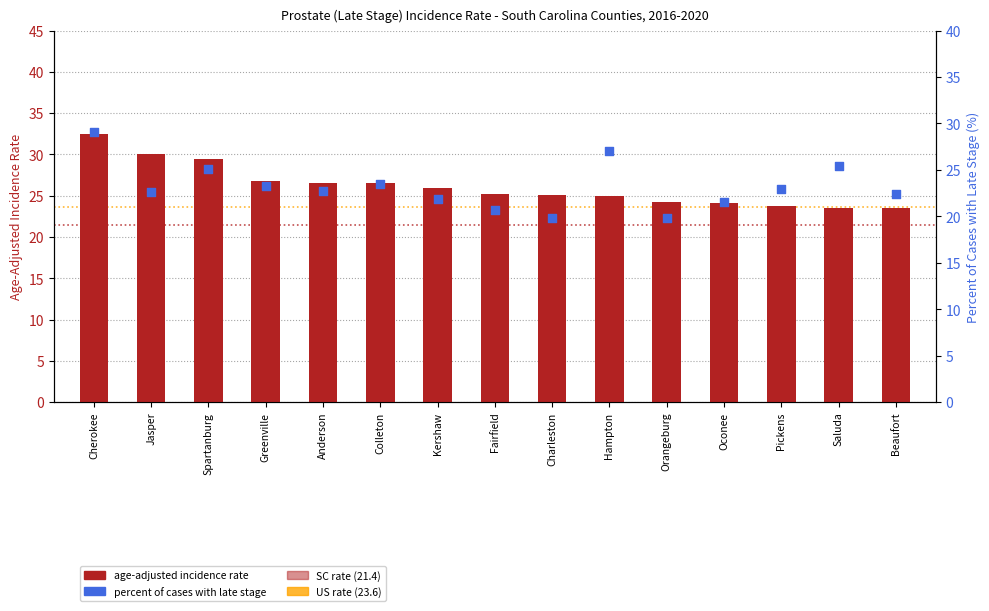

At which category is the sum across all series the highest?

Cherokee